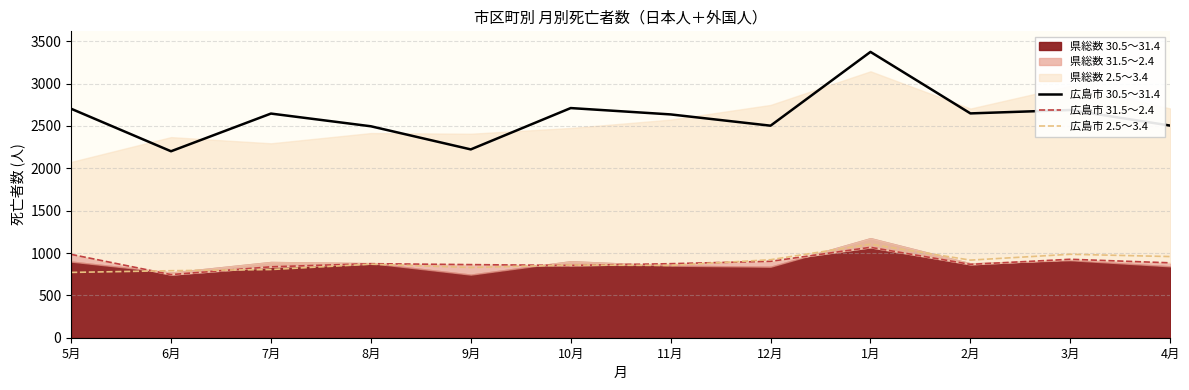

The 広島市 2.5～3.4 series shows 1104 at 1月. True or false?

True